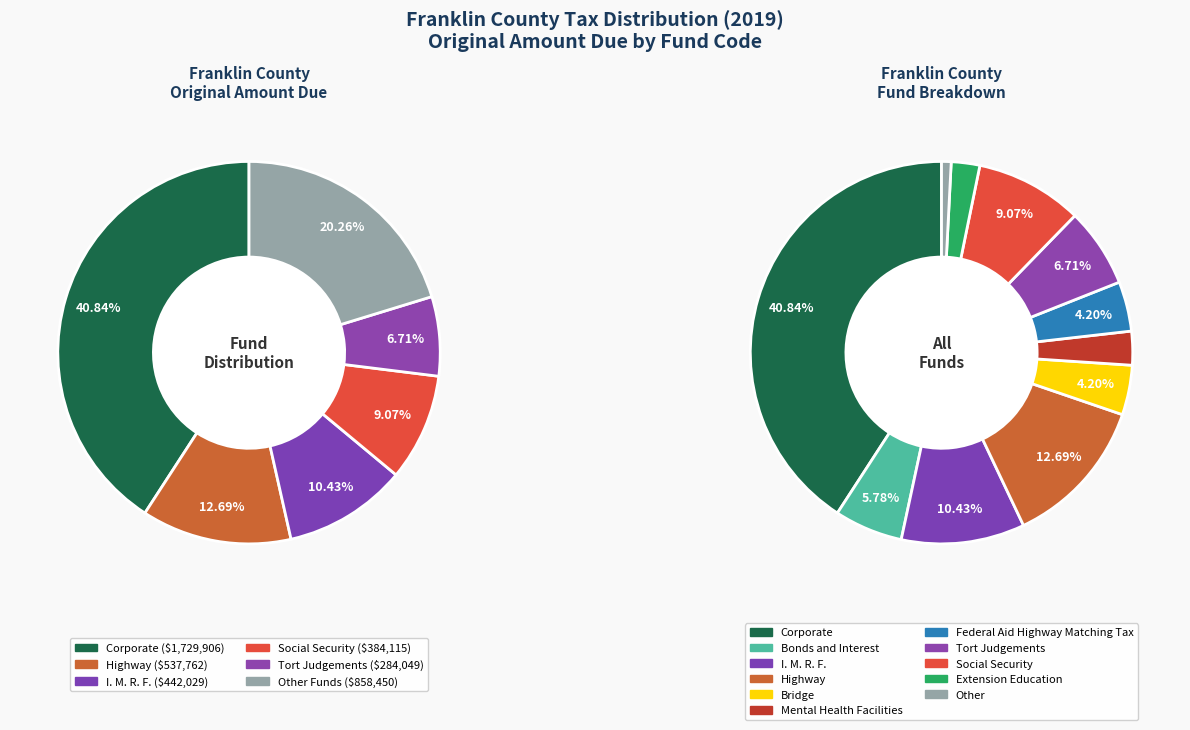

Combined, what portion of the pie is Tort Judgements and Corporate?

47.5%